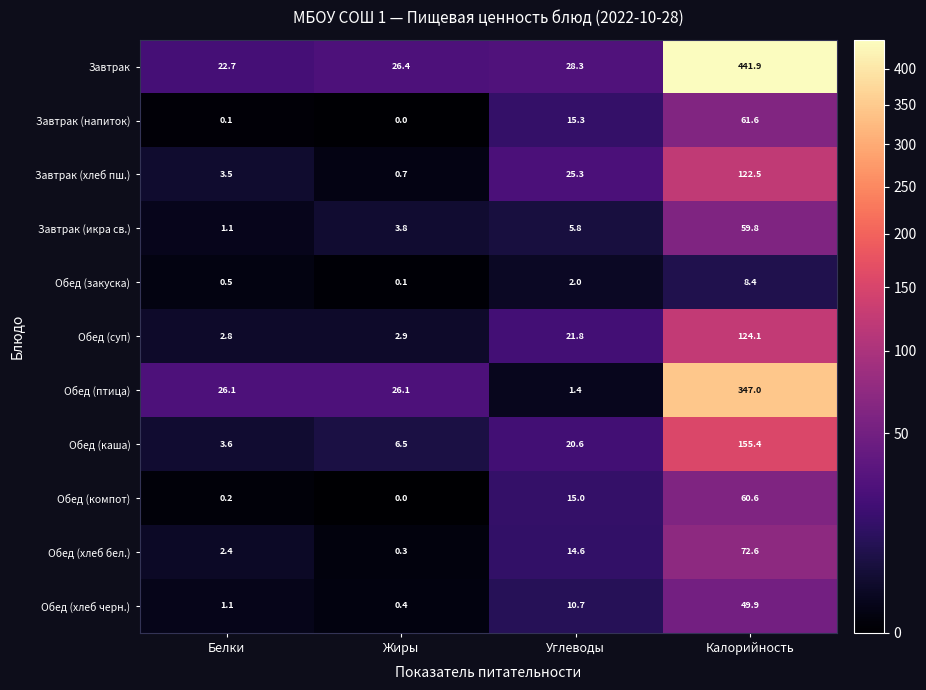

Count the number of data series in this chart.

11